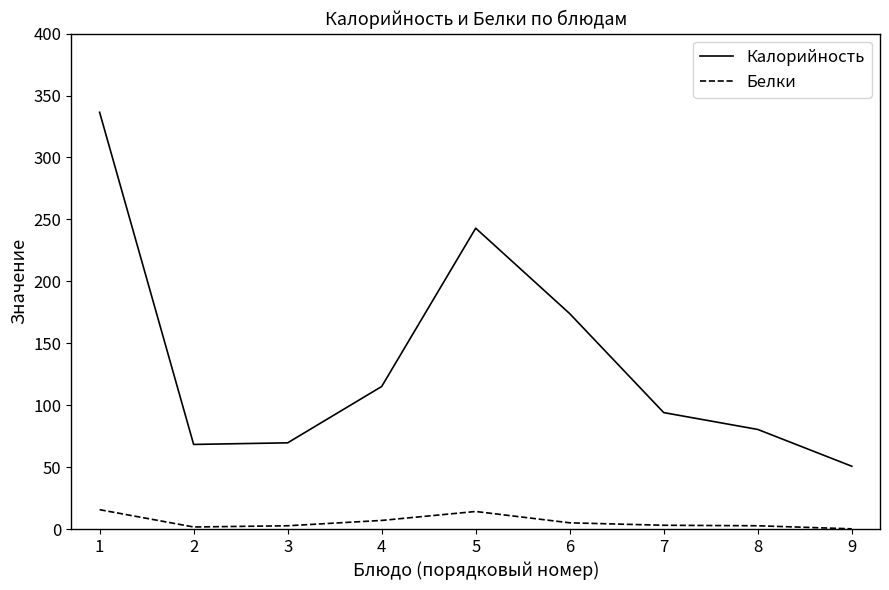

What is the difference between the second highest and minimum values in the Белки series?

14.0